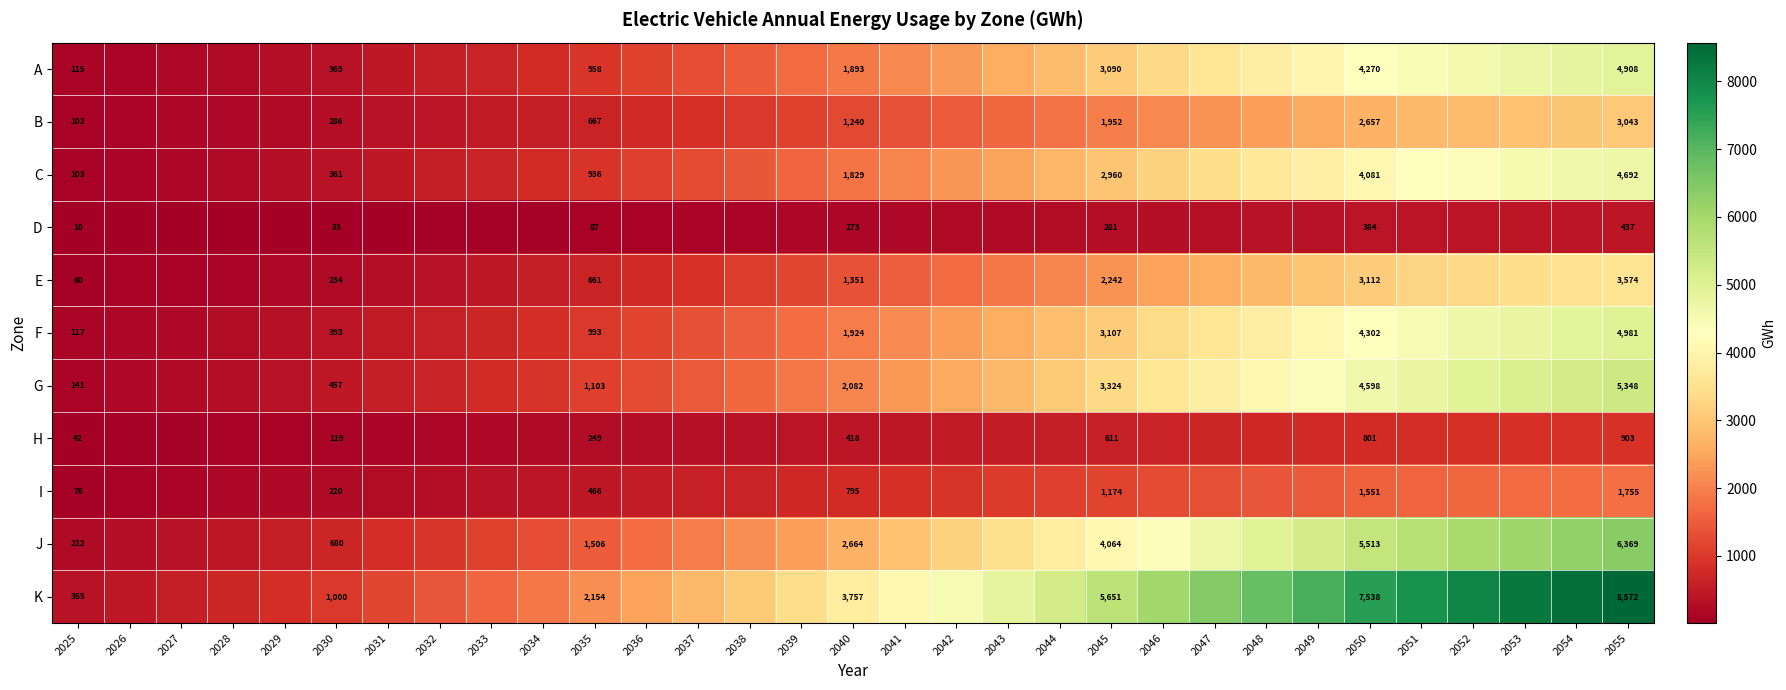

The J series shows 1296 at 2040. True or false?

False